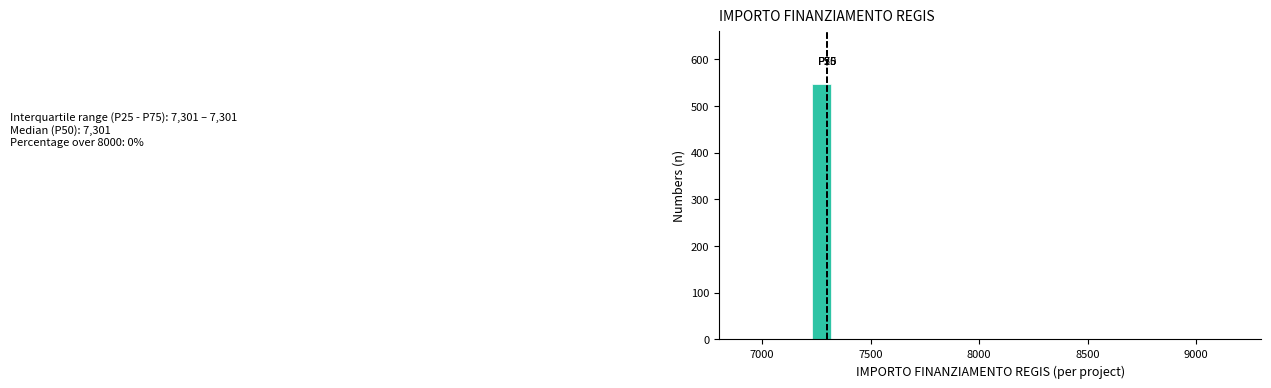

Read against the x-axis, roughly where is the centre of the tallest bar?

7300